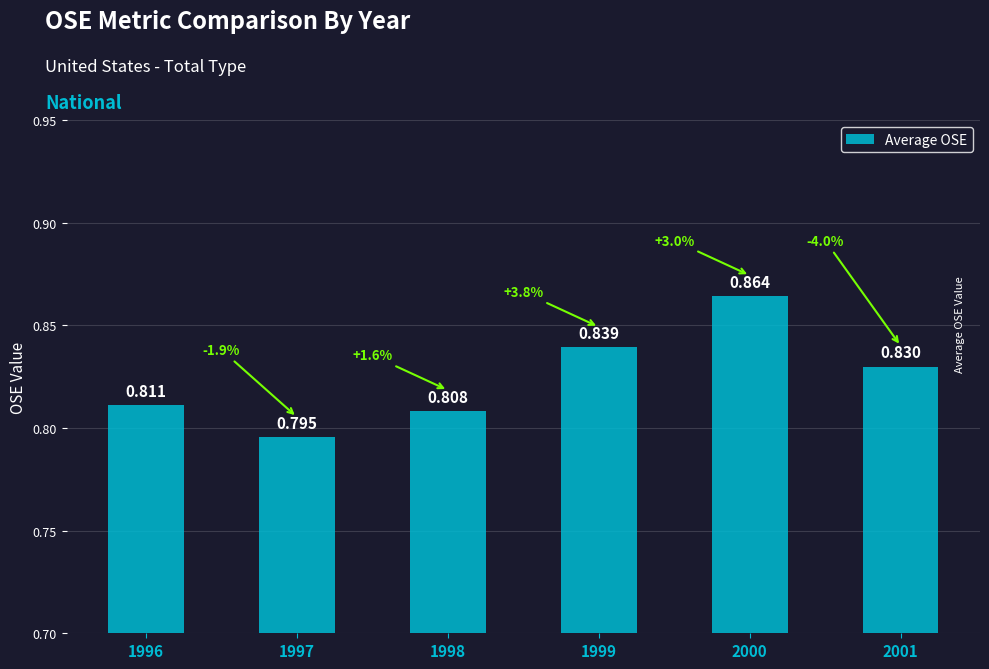

What is the value of the 3rd bar from the left?

0.8